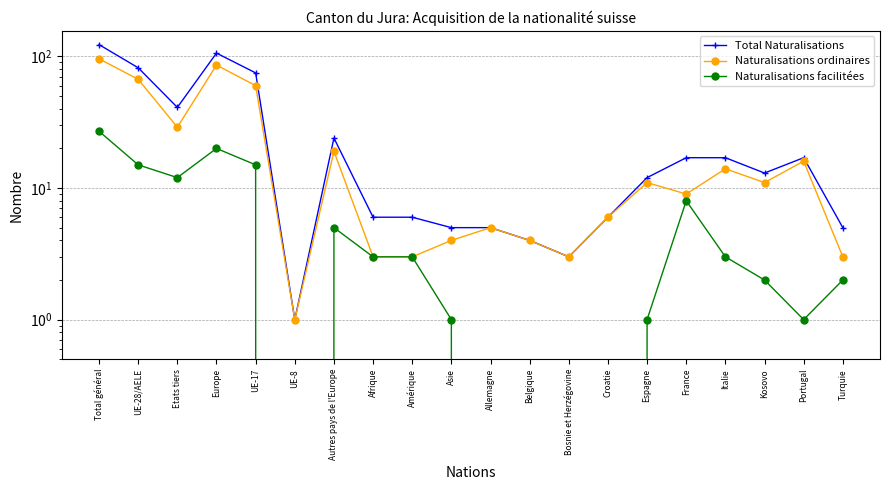

Read the Total Naturalisations value at France, to the nearest 10.

20